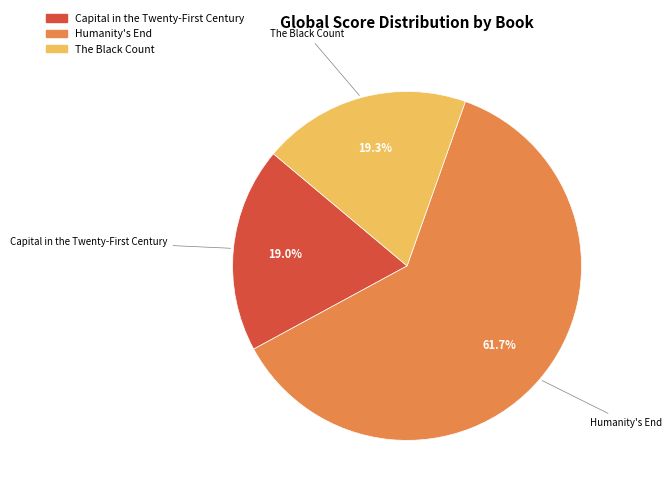

How many slices are in this pie chart?

3